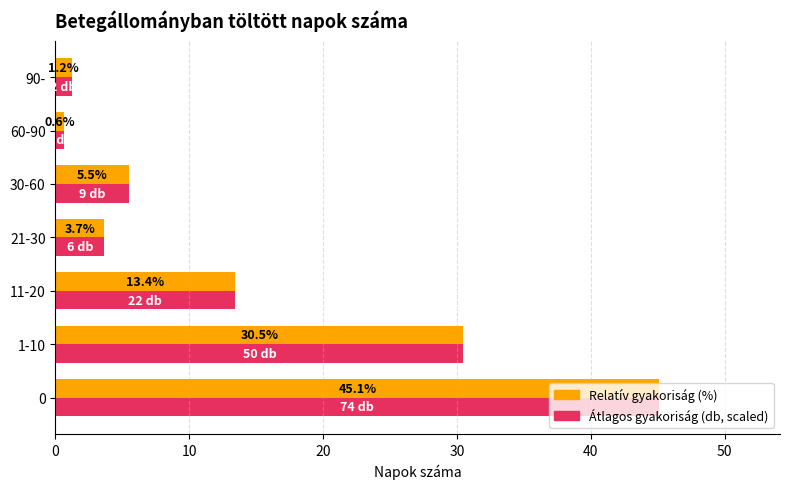

What is the difference between the Átlagos gyakoriság (db, scaled) values at 30-60 and 90-?

4.3